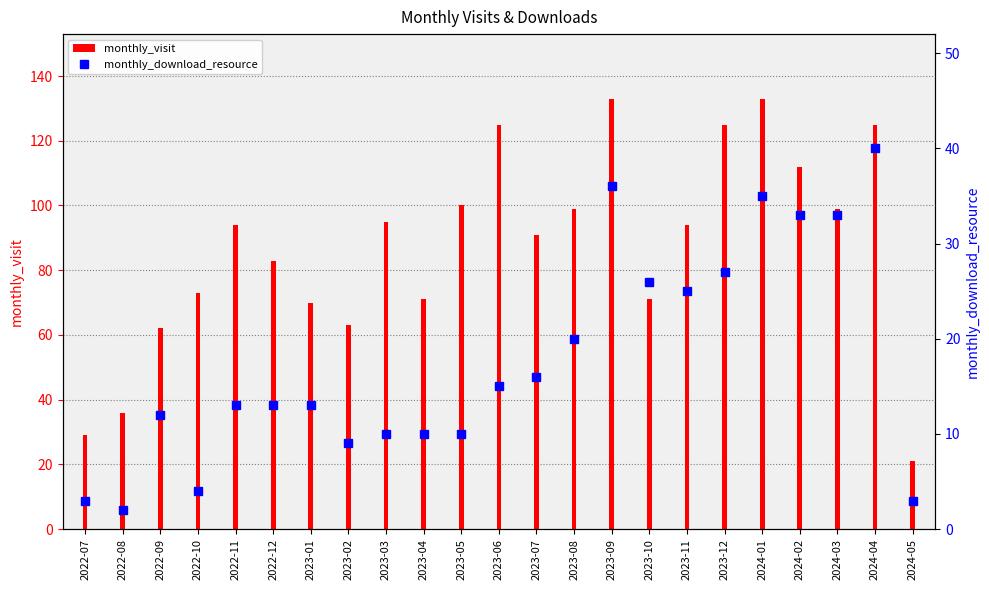

What is the average value?

18